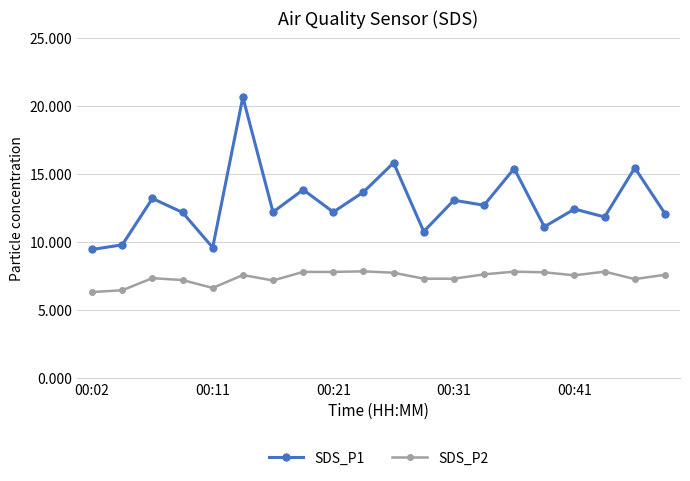

True or false: SDS_P2 and SDS_P1 intersect in this chart.

False